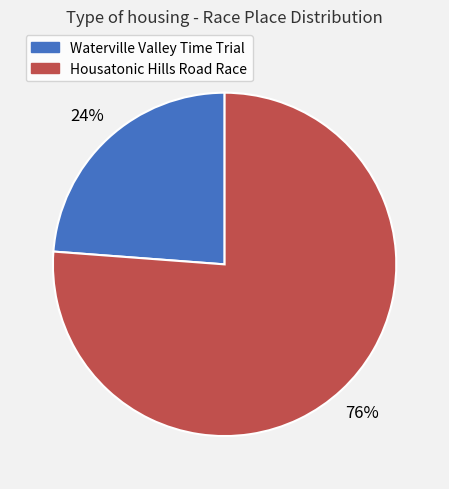

The Housatonic Hills Road Race slice represents 76% of the pie. True or false?

True